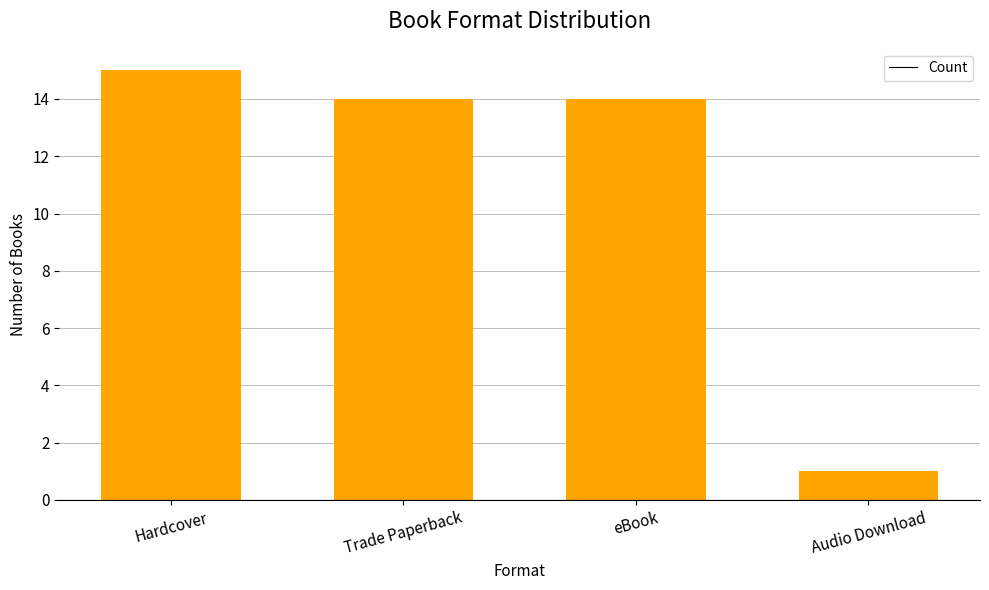

What is the change in value from eBook to Audio Download?

-13